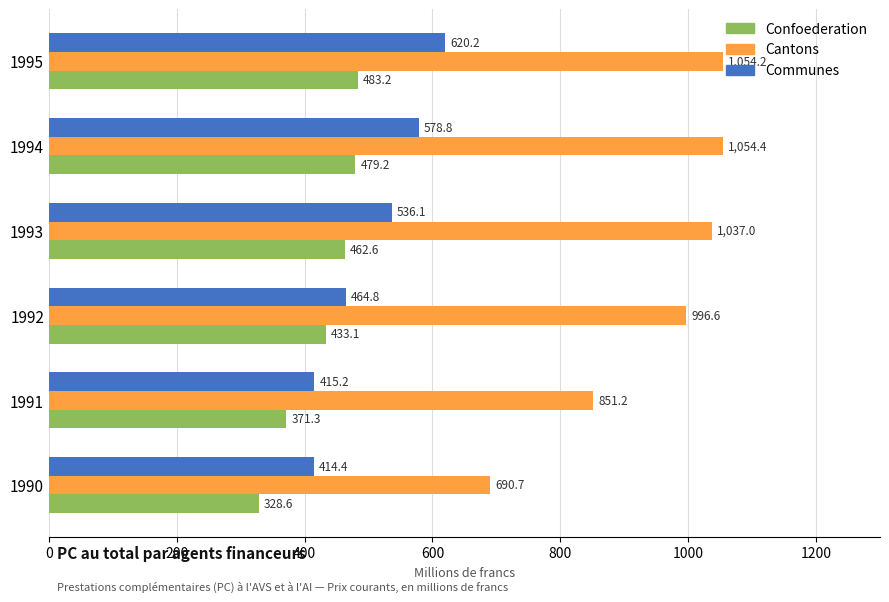

Where is Cantons nearest to the value 872?

1991